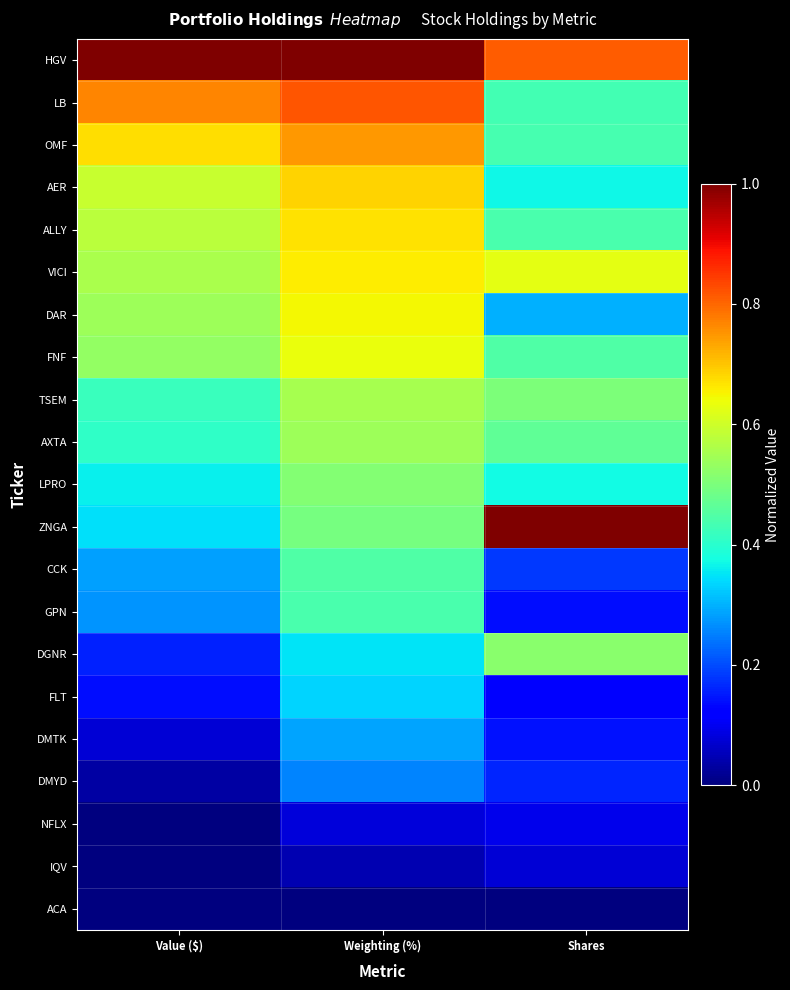

List the series in order of their peak value, lowest first.

ACA, IQV, NFLX, DMYD, DMTK, FLT, GPN, CCK, LPRO, DGNR, AXTA, TSEM, FNF, DAR, VICI, ALLY, AER, OMF, LB, HGV, ZNGA